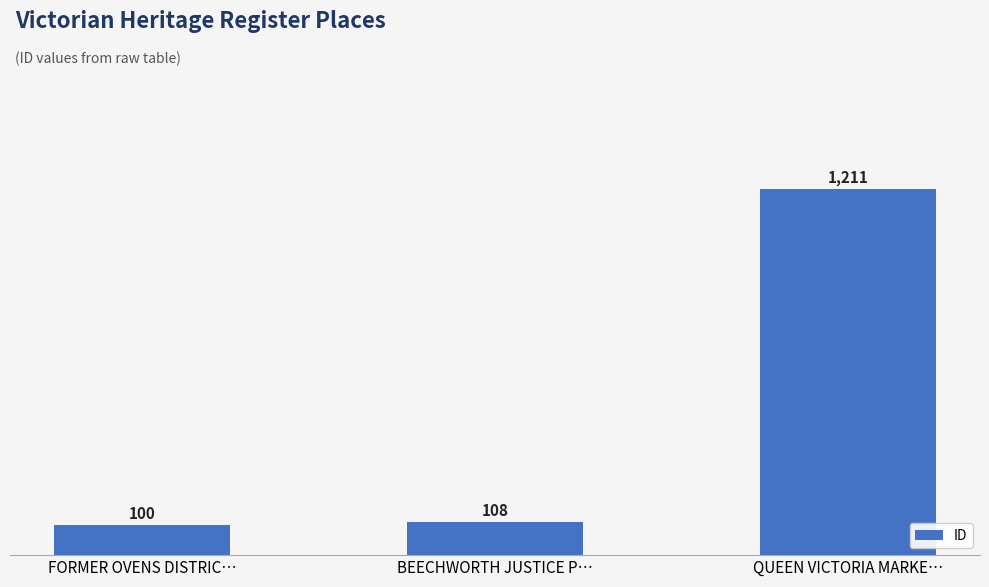

How many bars are there in total?

3